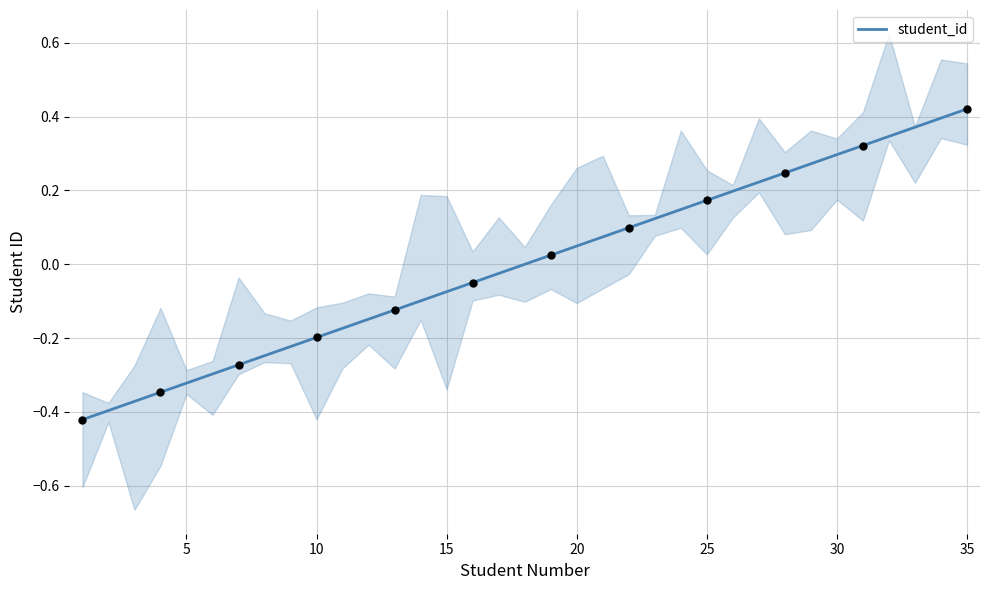

The value of student_id at 10 is -0.1. True or false?

False